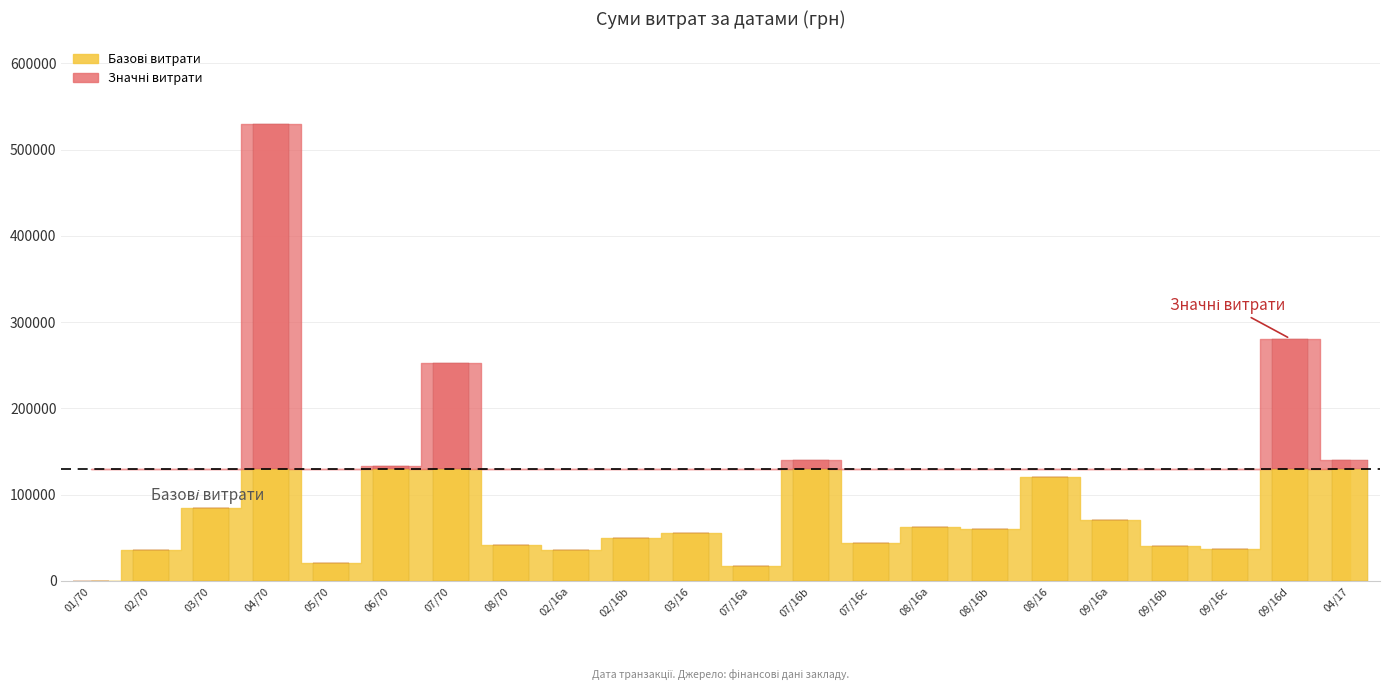

The chart shows a value of 21296.4 at 27.07.2016. True or false?

False